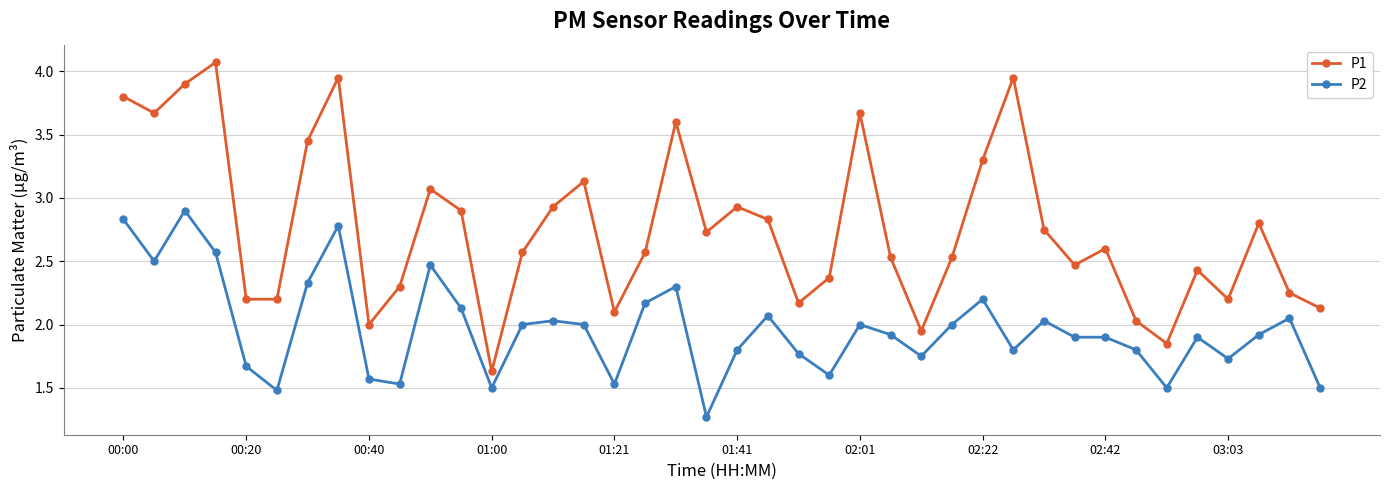

True or false: P2 and P1 cross at least once.

False